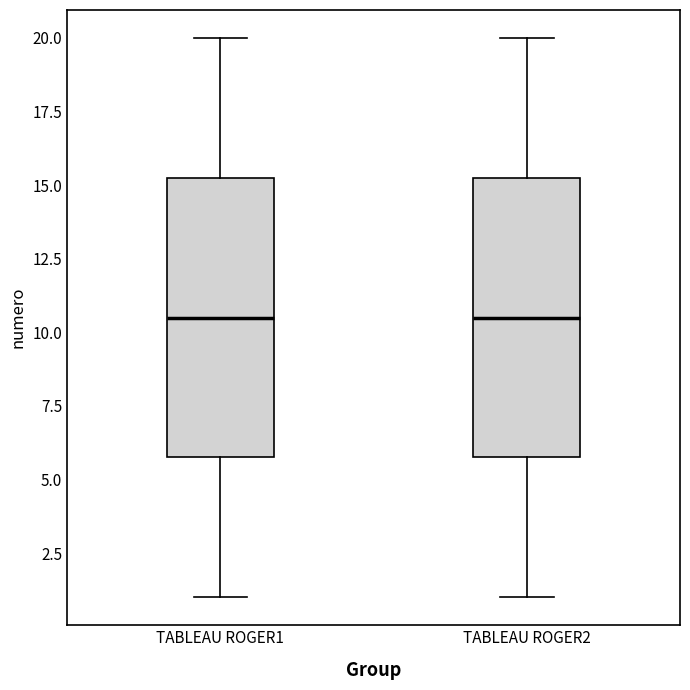

Reading left to right, transcribe this box plot: for each box, give where its median line is, the range the box spans, and where its two whiskers end, as read against the y-axis. The values are not printed on the chart, so give them approximately, as read against the axis.

TABLEAU ROGER1: median 10.5, box 6.0 to 15.5, whiskers 1.0 to 20.0
TABLEAU ROGER2: median 10.5, box 6.0 to 15.5, whiskers 1.0 to 20.0